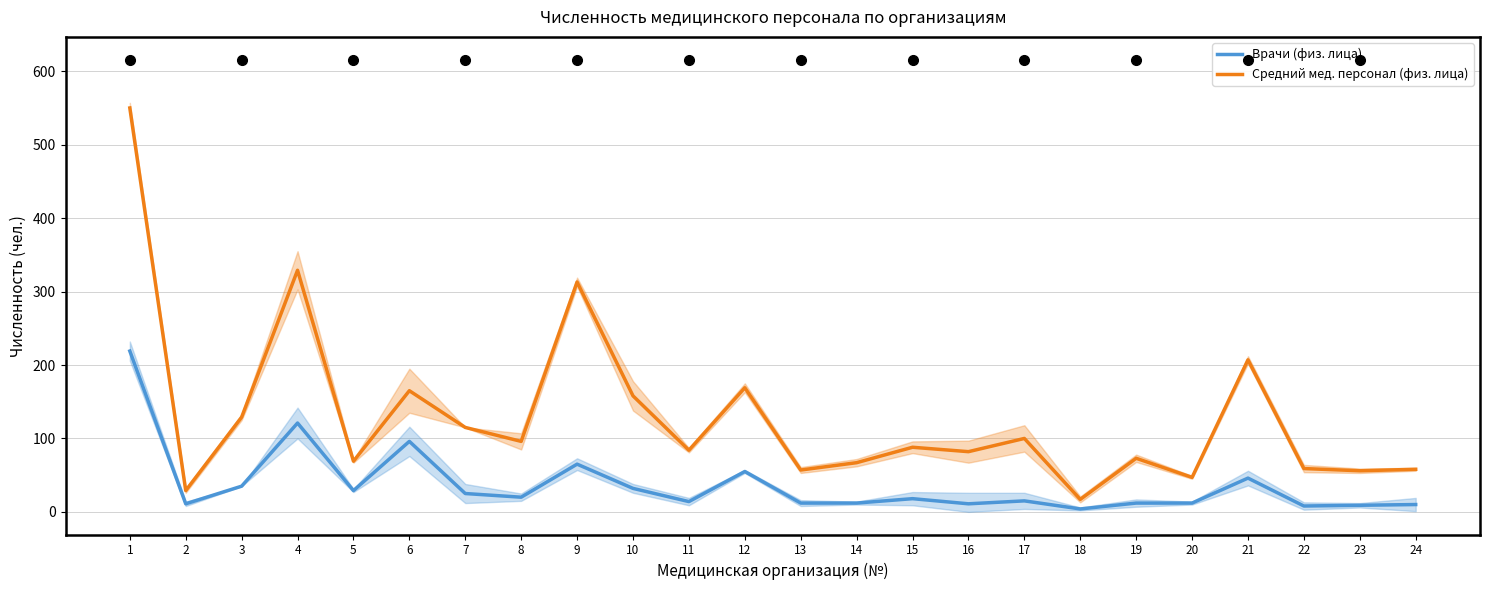

How many values in the Врачи (физ. лица) series exceed 18?

11